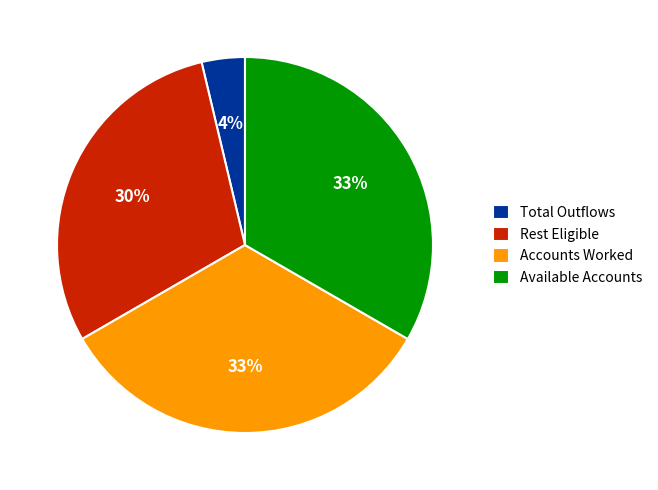

To the nearest percent, what portion does Available Accounts represent?

33%